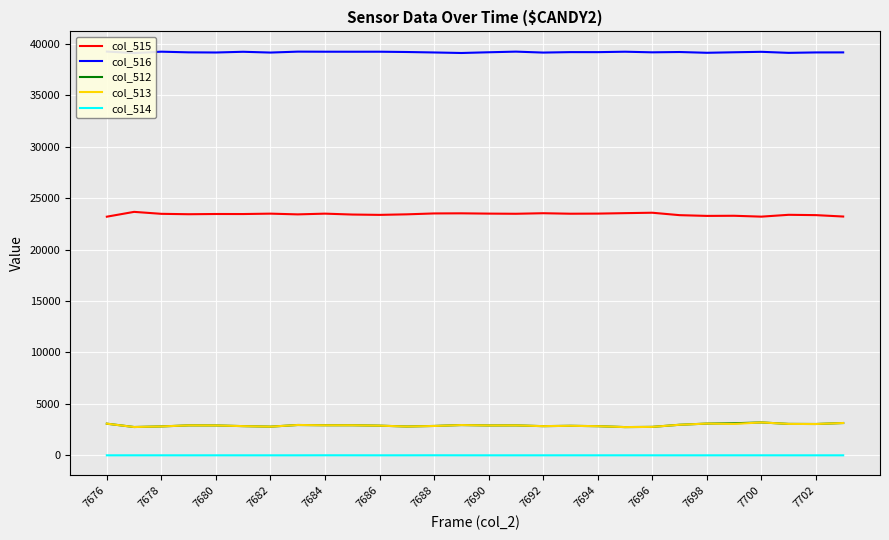

True or false: col_512 has a value of 3044 at 7702.

True